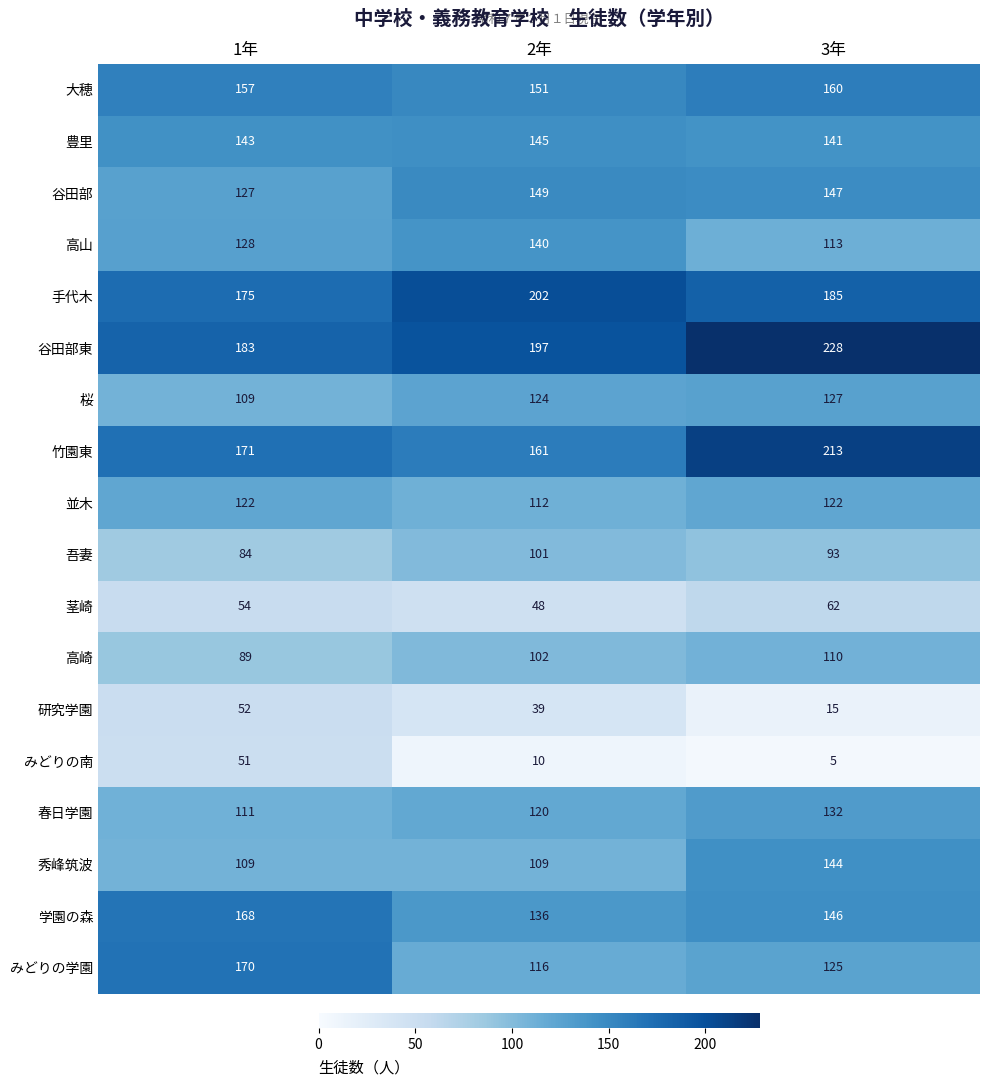

Read the 手代木 value at 2年.

202